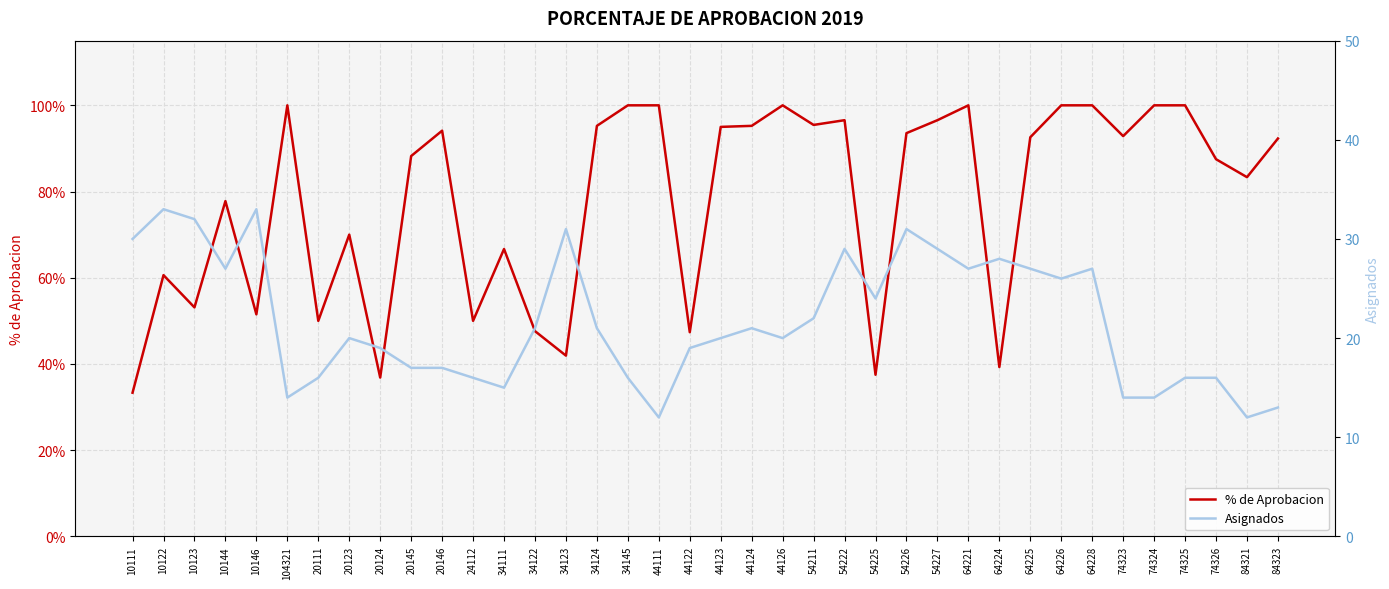

Count the number of categories in the chart.

38